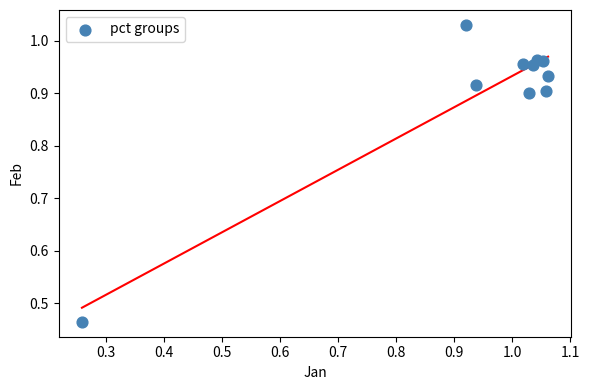

What is the range of X values (max minus min)?

0.8